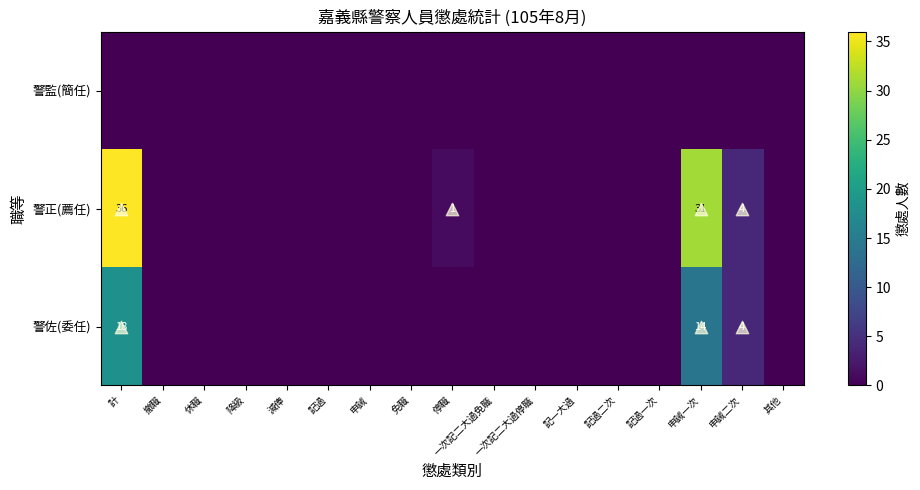

Rank the categories by 警佐(委任) value from highest to lowest.

計, 申誡一次, 申誡二次, 撤職, 休職, 降級, 減俸, 記過, 申誡, 免職, 停職, 一次記二大過免職, 一次記二大過停職, 記一大過, 記過二次, 記過一次, 其他